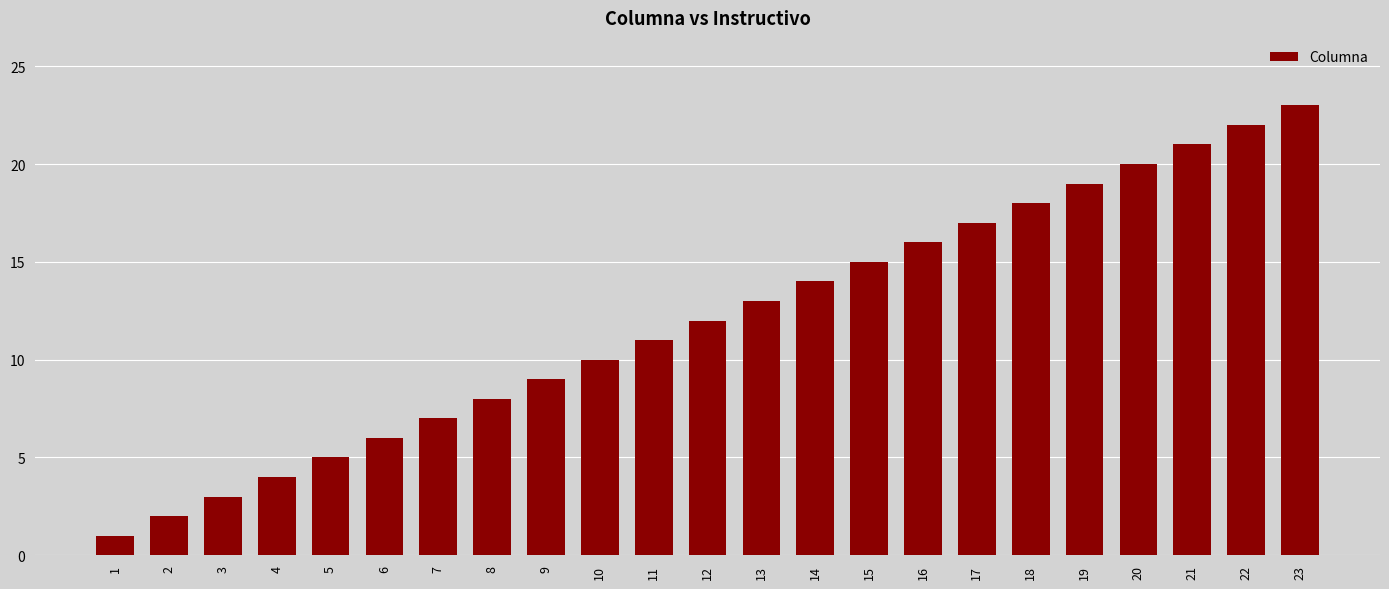

List the labels in order of value, largest first.

23, 22, 21, 20, 19, 18, 17, 16, 15, 14, 13, 12, 11, 10, 9, 8, 7, 6, 5, 4, 3, 2, 1